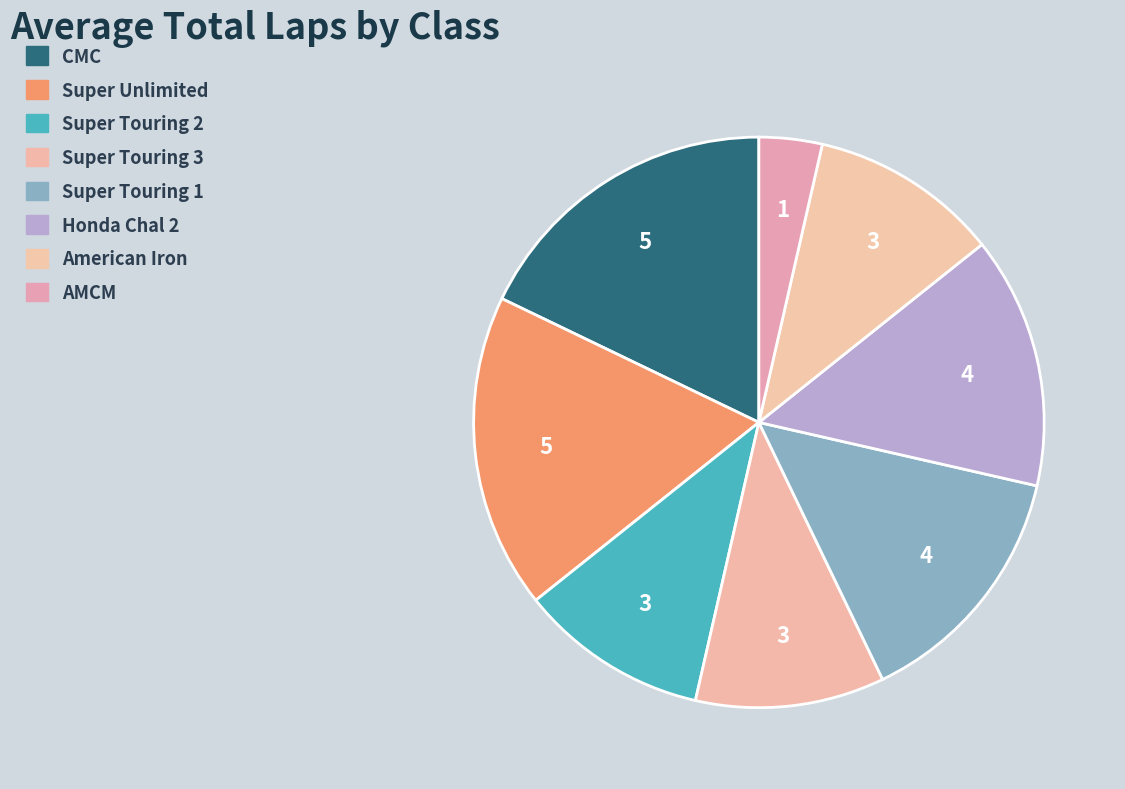

To the nearest percent, what is the difference between the largest and smallest slice percentages?

14%